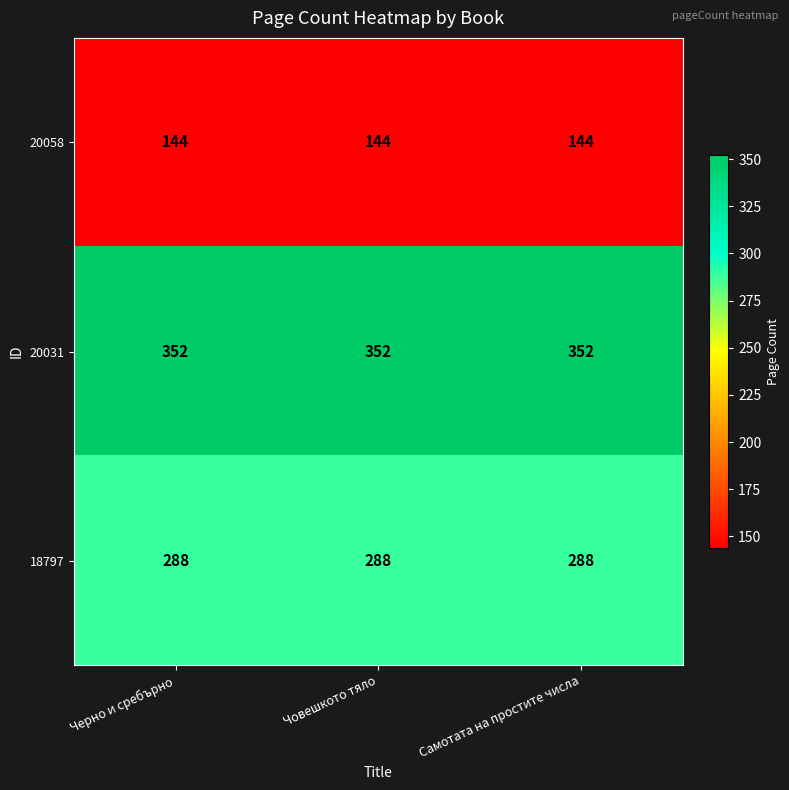

The value of 20031 at Черно и сребърно is 514. True or false?

False